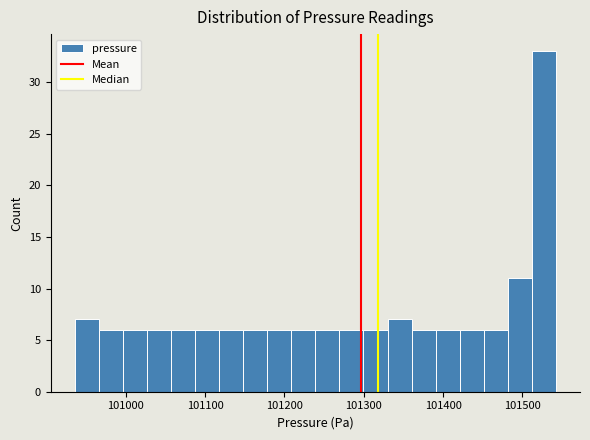

Around what value on the x-axis is the tallest bar? Give the approximate position of its centre, as read against the axis.

101530